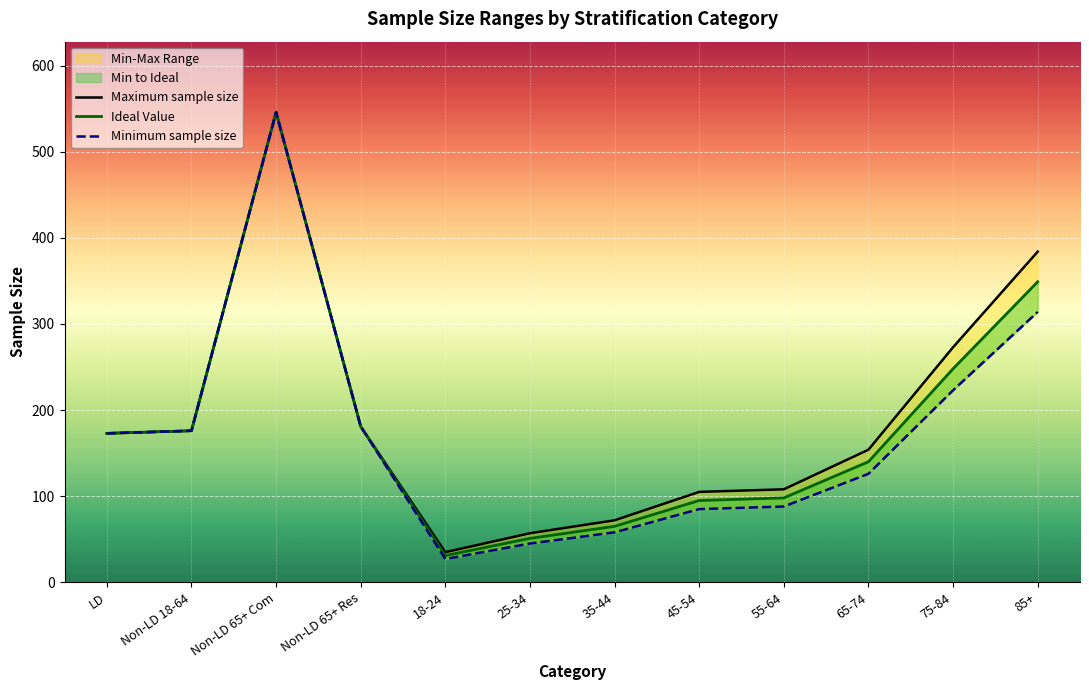

True or false: Maximum sample size and Minimum sample size intersect in this chart.

False